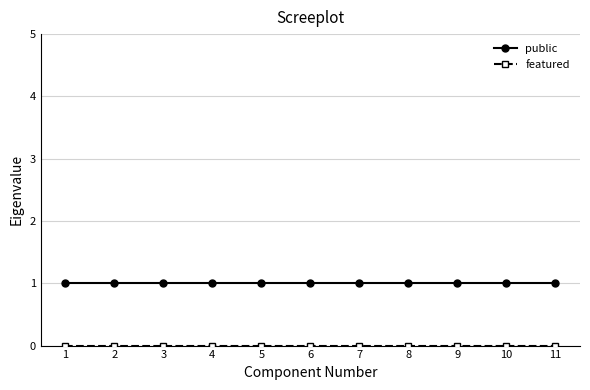

Which series has the largest total across all categories?

public